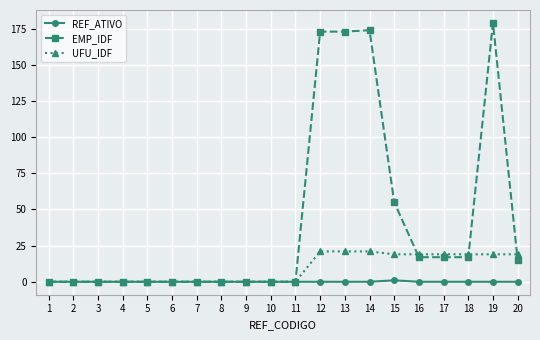

The EMP_IDF series shows 297 at 19. True or false?

False